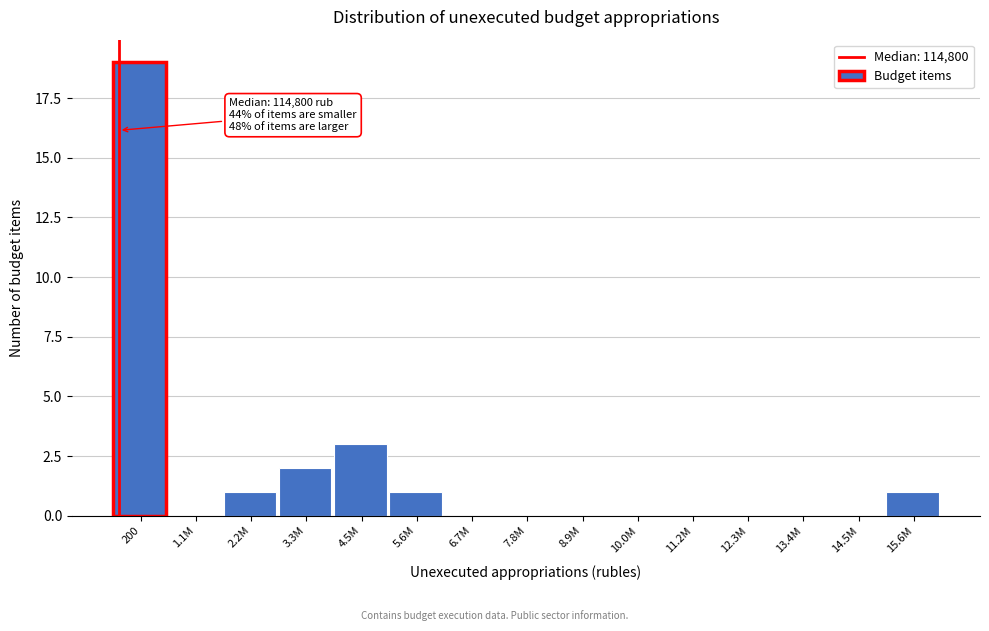

Reading left to right, list all the values displayed in this chart.

200=19	1.1M=0	2.2M=1	3.3M=2	4.5M=3	5.6M=1	6.7M=0	7.8M=0	8.9M=0	10.0M=0	11.2M=0	12.3M=0	13.4M=0	14.5M=0	15.6M=1